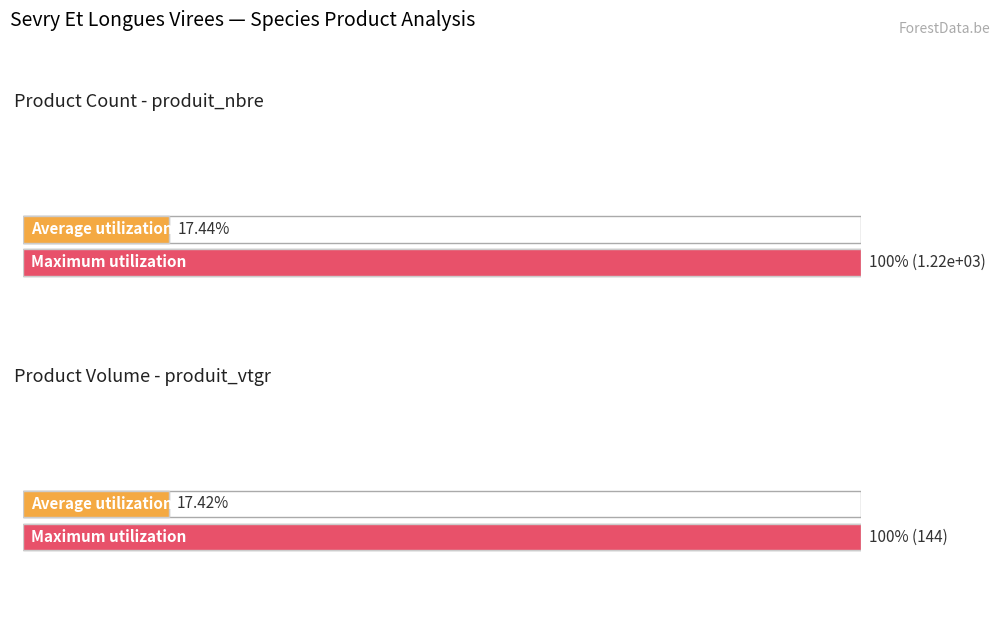

What is the difference between the maximum and minimum values in the produit_vtgr series?

143.5